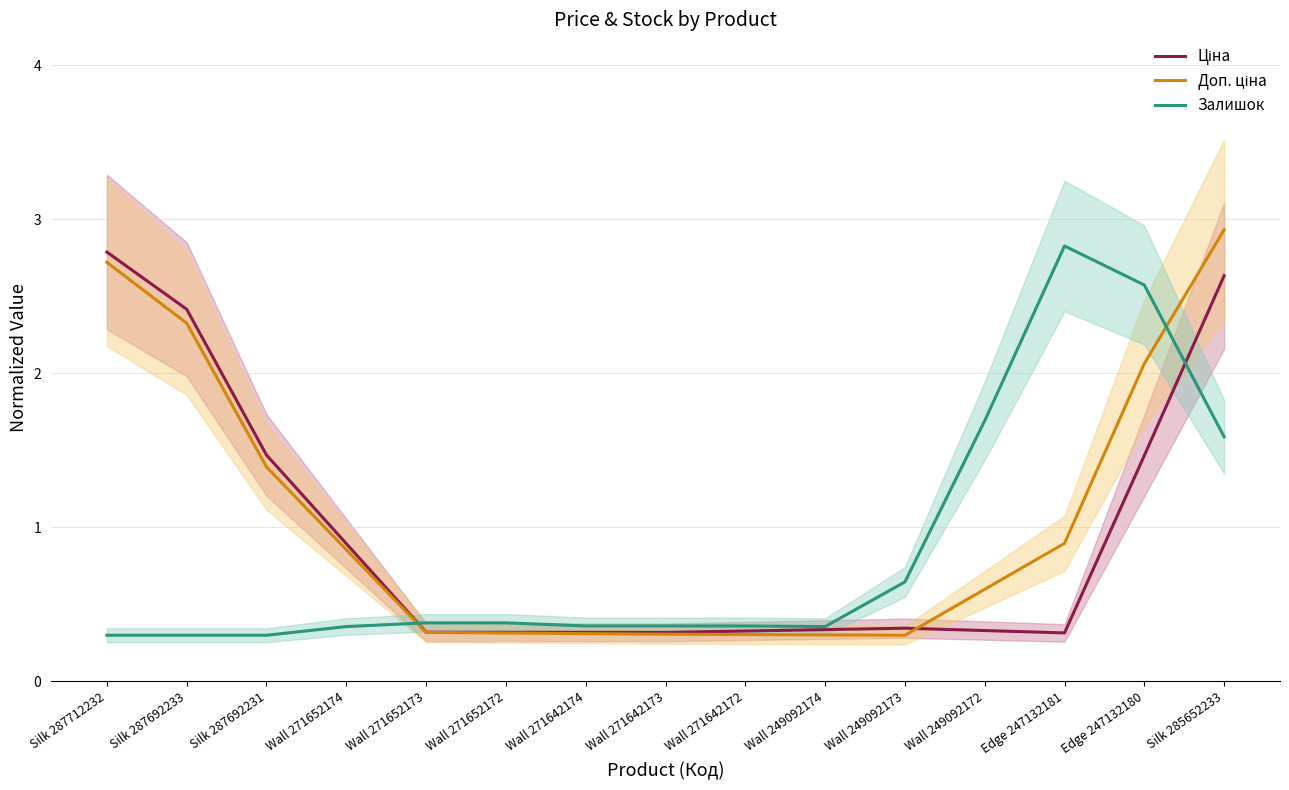

What is the label of the 11th point from the left?

Wall 249092173